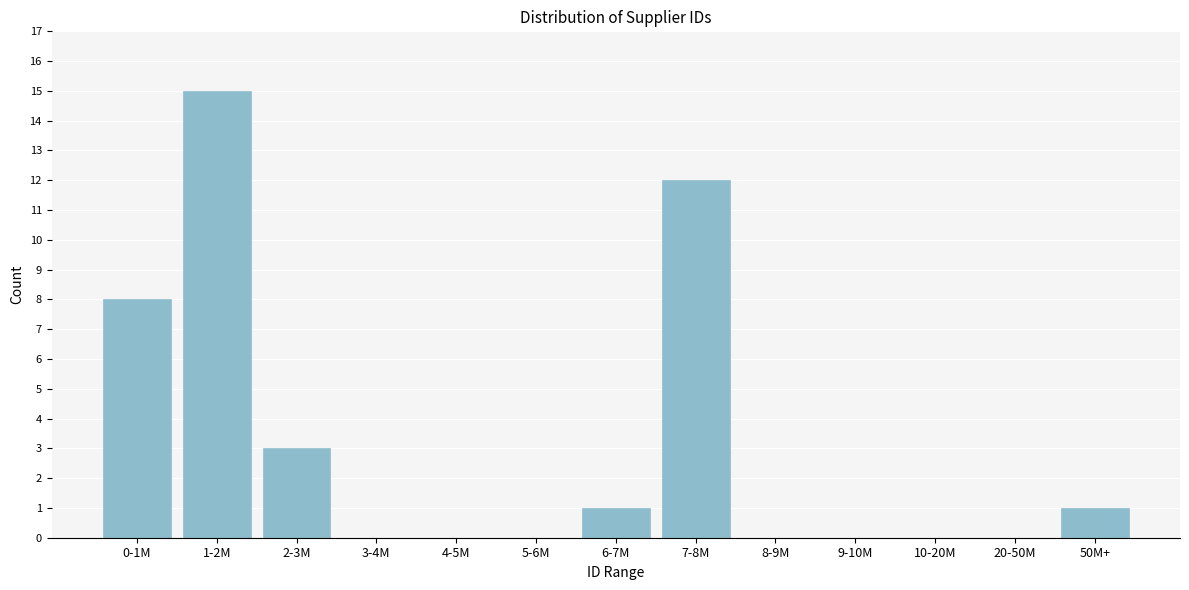

Reading left to right, transcribe all the data shown in this chart.

0-1M=8	1-2M=15	2-3M=3	3-4M=0	4-5M=0	5-6M=0	6-7M=1	7-8M=12	8-9M=0	9-10M=0	10-20M=0	20-50M=0	50M+=1